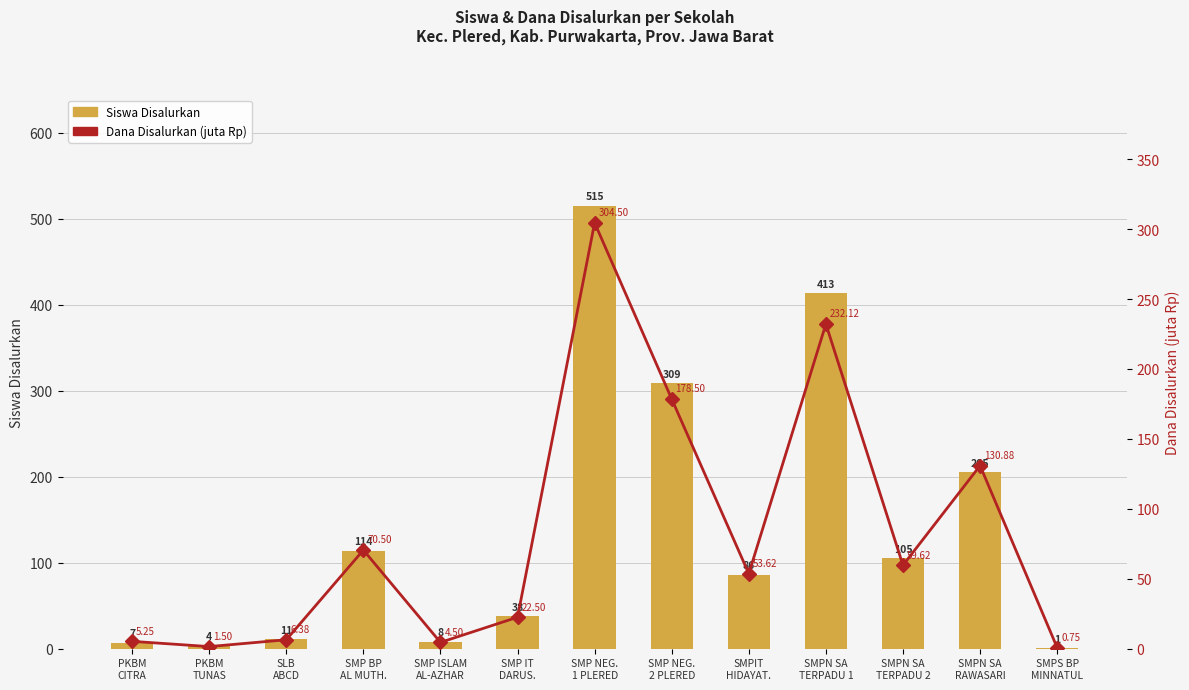

List the series in order of their peak value, lowest first.

Dana Disalurkan (juta Rp), Siswa Disalurkan